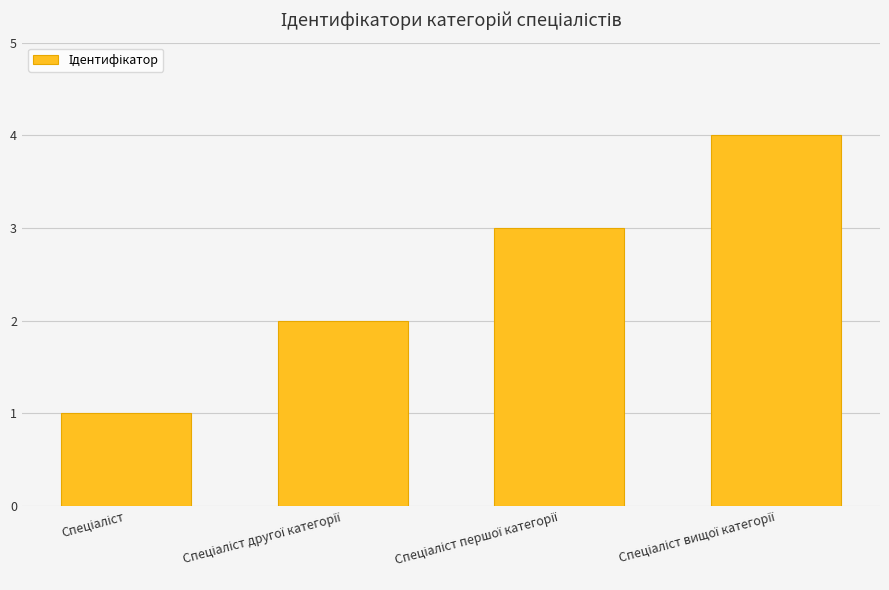

Count the number of categories in the chart.

4